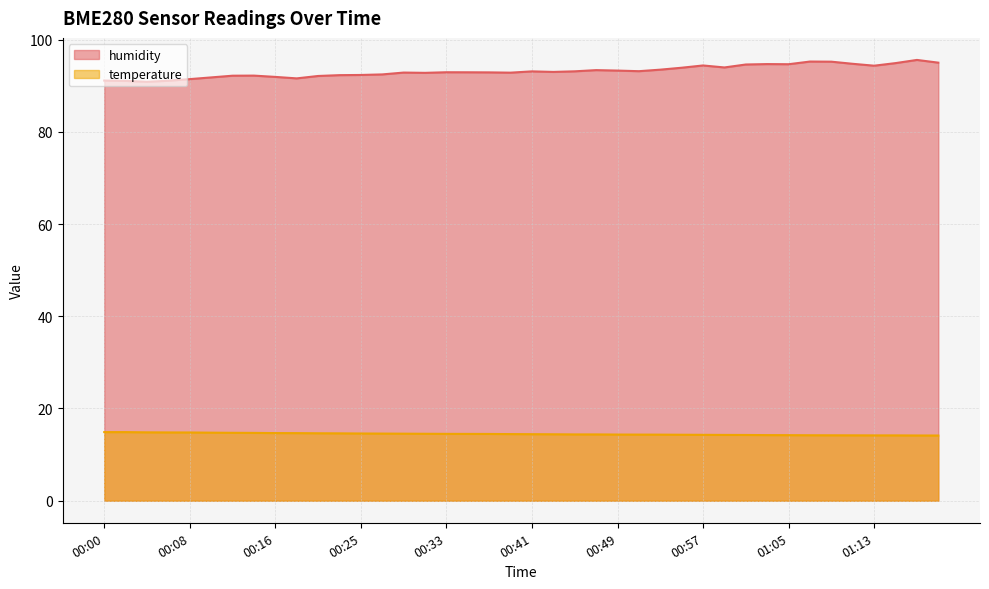

What is the value of the temperature point at the 33rd from the left?

14.2